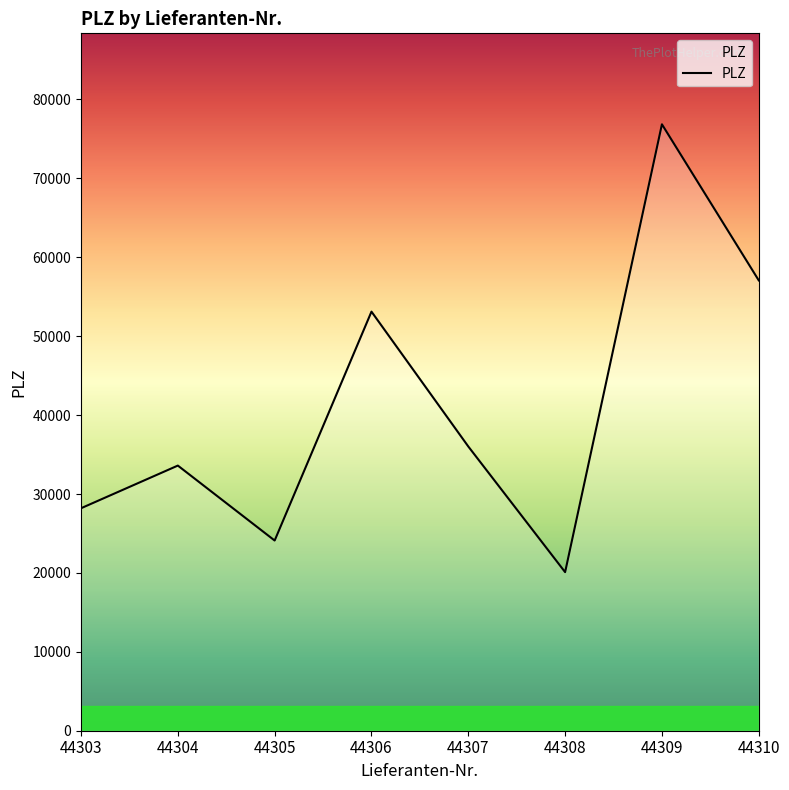

What is the average value?

41133